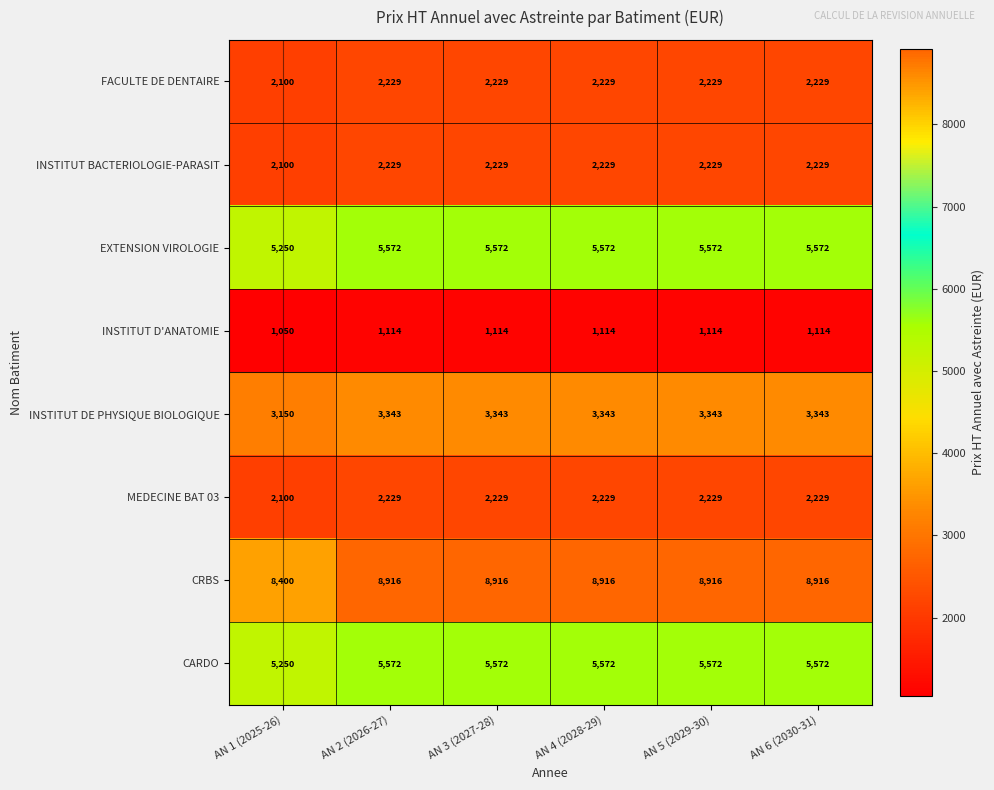

At which label is FACULTE DE DENTAIRE closest to 2164?

AN 1 (2025-26)